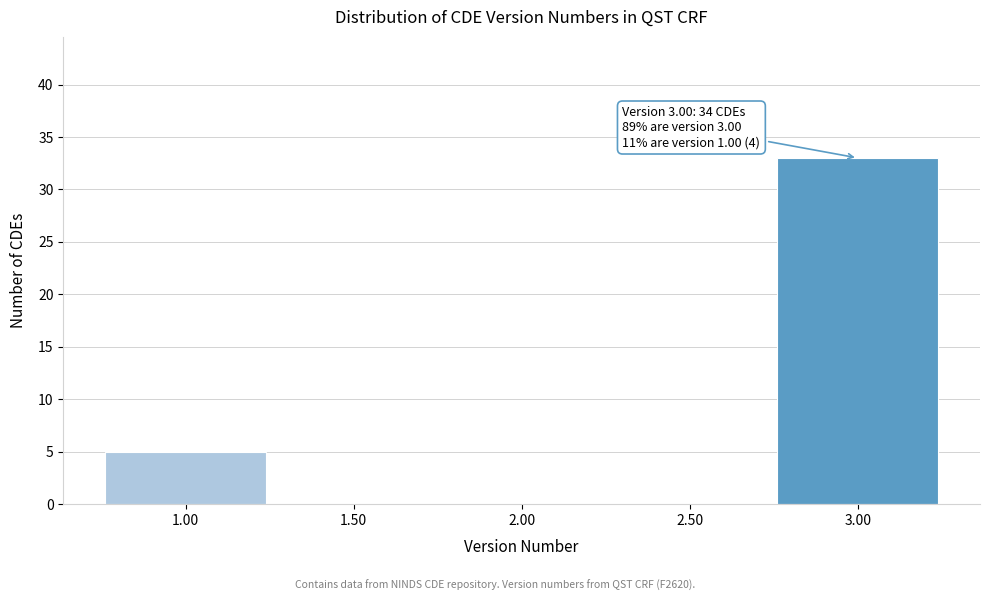

Reading right to left, what are all the values shown in this chart?

3.00=33	2.50=0	2.00=0	1.50=0	1.00=5